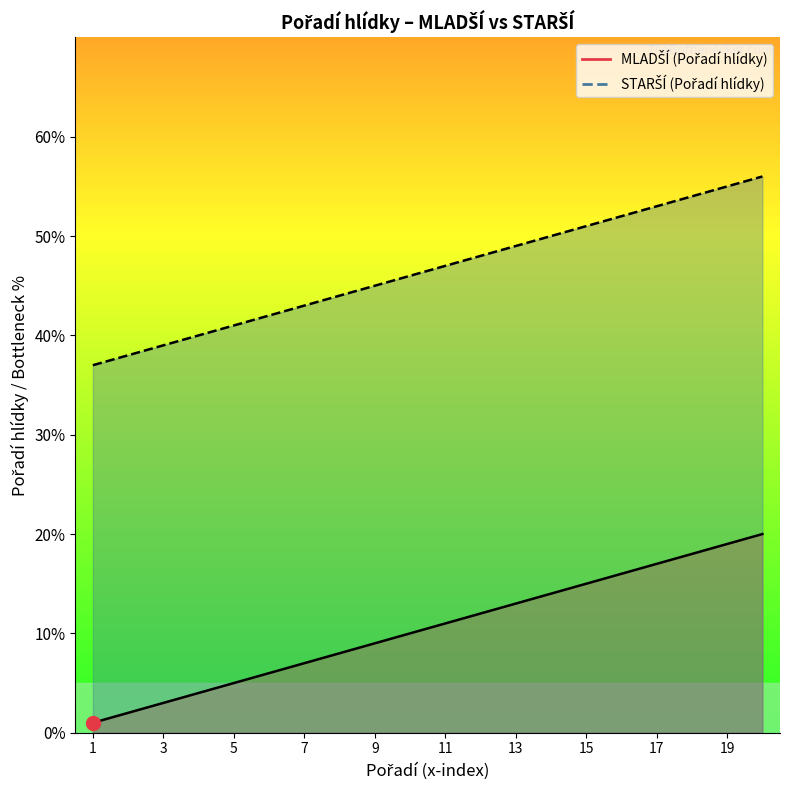

What is the value of the MLADŠÍ line point at the 5th from the left?

5